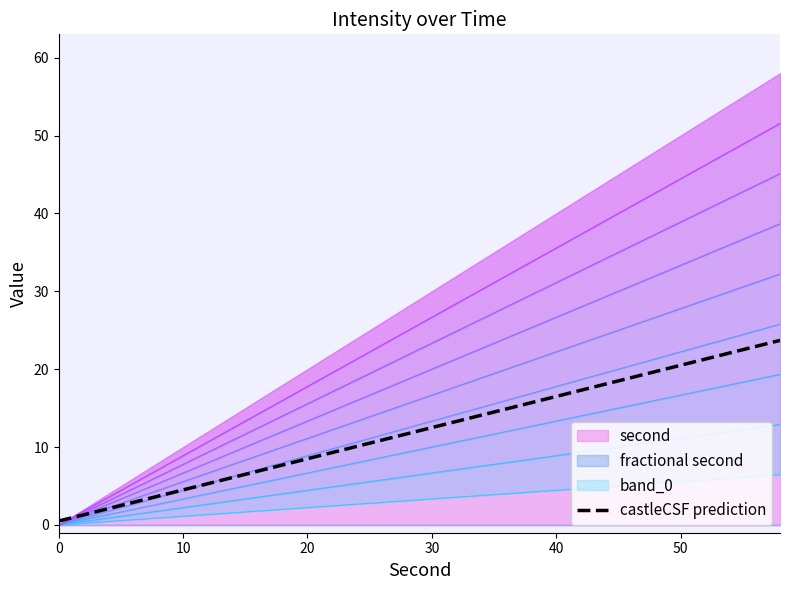

How many values are below 12?

15